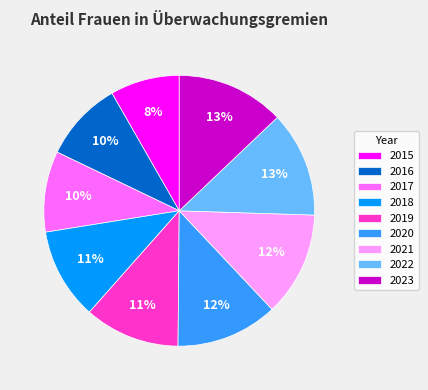

To the nearest percent, what percentage of the pie is 2019?

11%